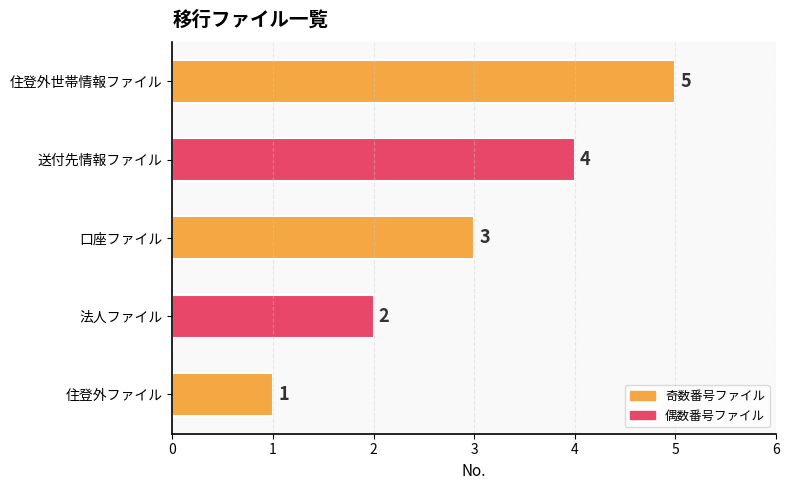

At which category does the chart reach its peak across all series?

住登外世帯情報ファイル